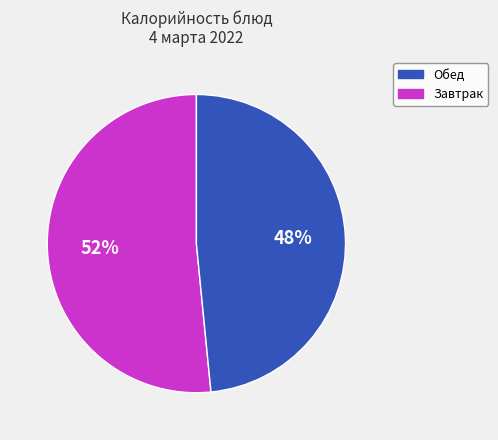

To the nearest percent, what is the average slice percentage?

50%